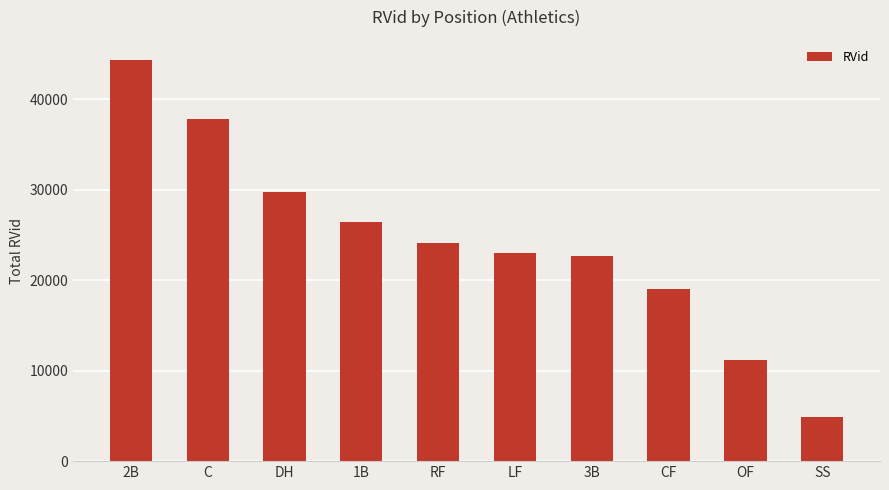

Is it true that the value at 3B is 22724?

True